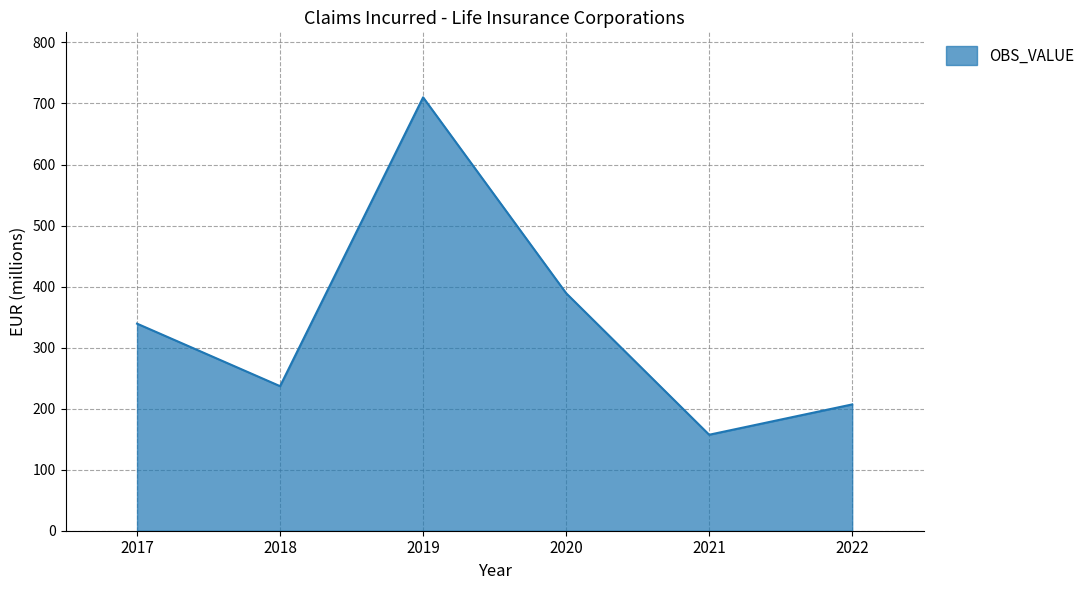

Where is the first local maximum?

2019